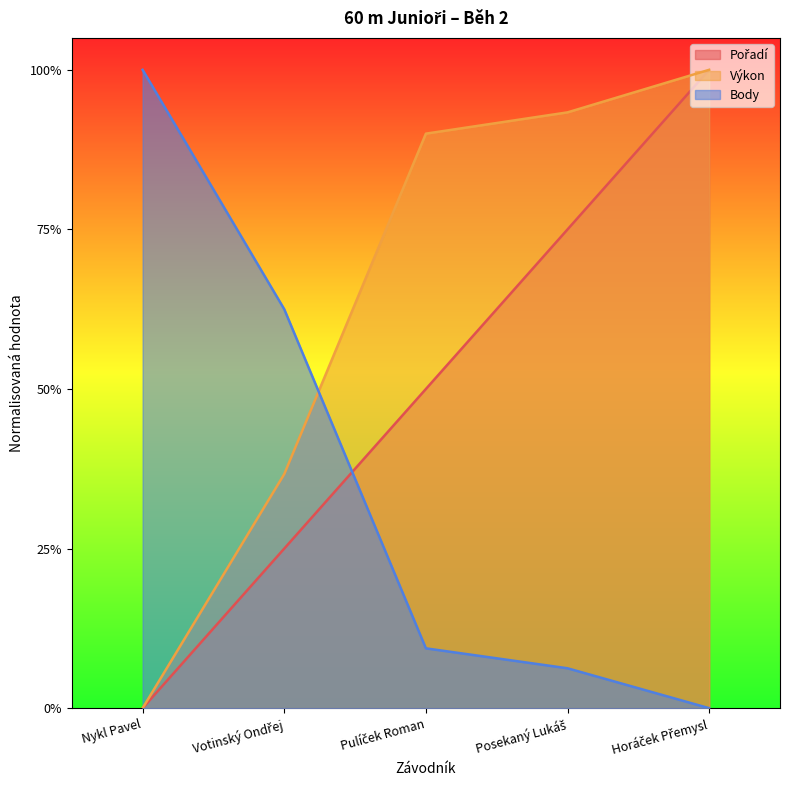

What is the value of the Body point at the 4th from the left?

0.1